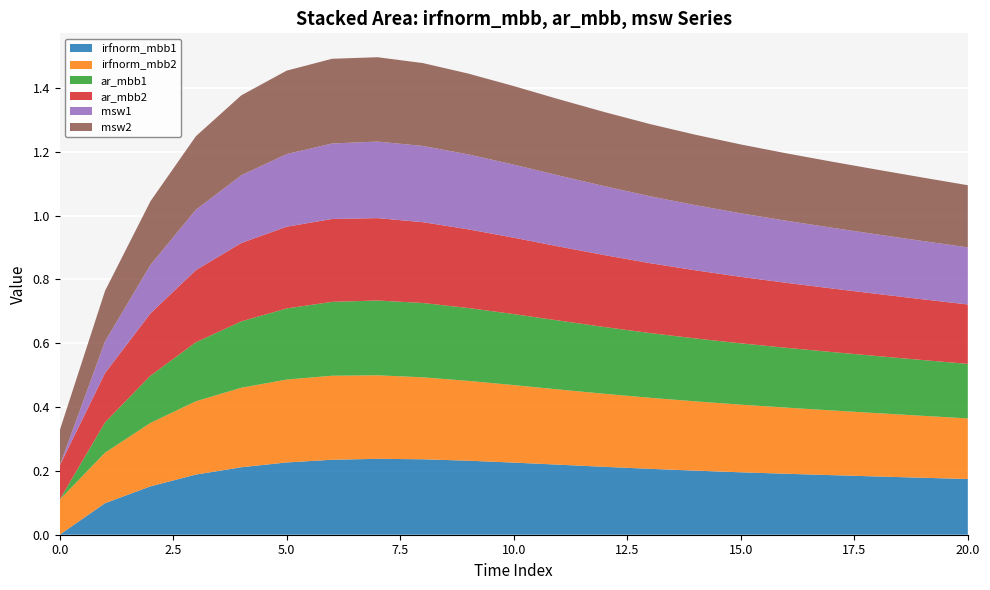

Reading left to right, transcribe all the data shown in this chart.

irfnorm_mbb1: 0.0	0.1	0.2	0.2	0.2	0.2	0.2	0.2	0.2	0.2	0.2	0.2	0.2	0.2	0.2	0.2	0.2	0.2	0.2	0.2	0.2
irfnorm_mbb2: 0.1	0.2	0.2	0.2	0.2	0.3	0.3	0.3	0.3	0.3	0.2	0.2	0.2	0.2	0.2	0.2	0.2	0.2	0.2	0.2	0.2
ar_mbb1: 0.0	0.1	0.1	0.2	0.2	0.2	0.2	0.2	0.2	0.2	0.2	0.2	0.2	0.2	0.2	0.2	0.2	0.2	0.2	0.2	0.2
ar_mbb2: 0.1	0.2	0.2	0.2	0.2	0.3	0.3	0.3	0.3	0.2	0.2	0.2	0.2	0.2	0.2	0.2	0.2	0.2	0.2	0.2	0.2
msw1: 0.0	0.1	0.2	0.2	0.2	0.2	0.2	0.2	0.2	0.2	0.2	0.2	0.2	0.2	0.2	0.2	0.2	0.2	0.2	0.2	0.2
msw2: 0.1	0.2	0.2	0.2	0.3	0.3	0.3	0.3	0.3	0.3	0.2	0.2	0.2	0.2	0.2	0.2	0.2	0.2	0.2	0.2	0.2